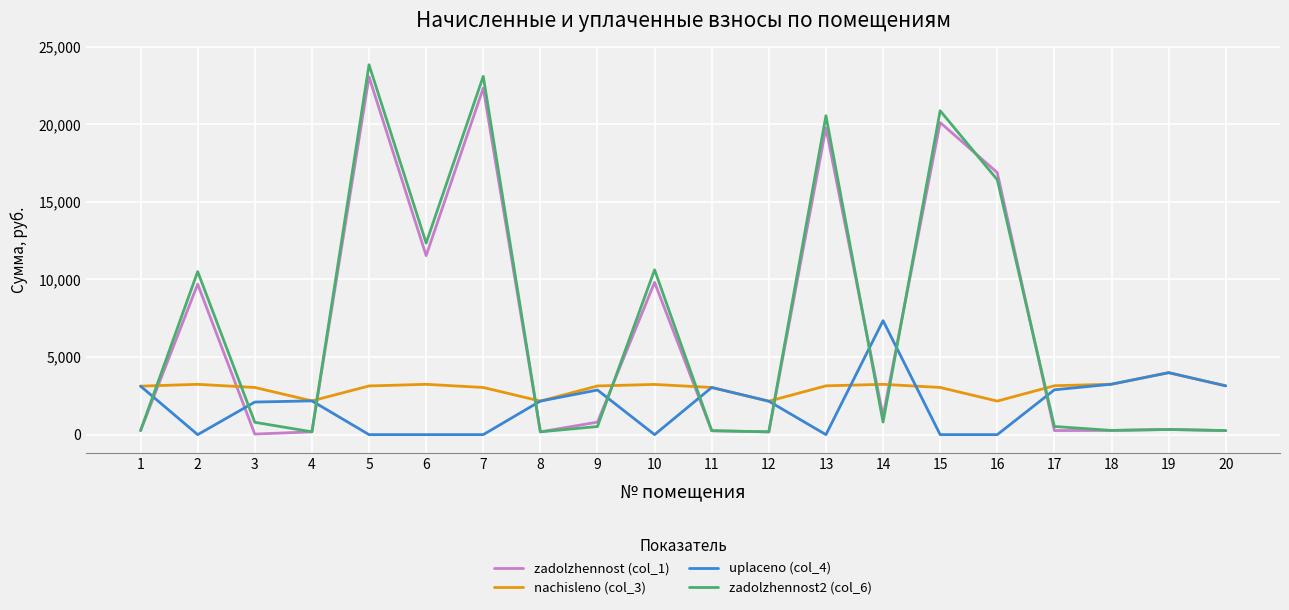

Is the value of uplaceno (col_4) at 5 greater than the value of nachisleno (col_3) at 1?

No